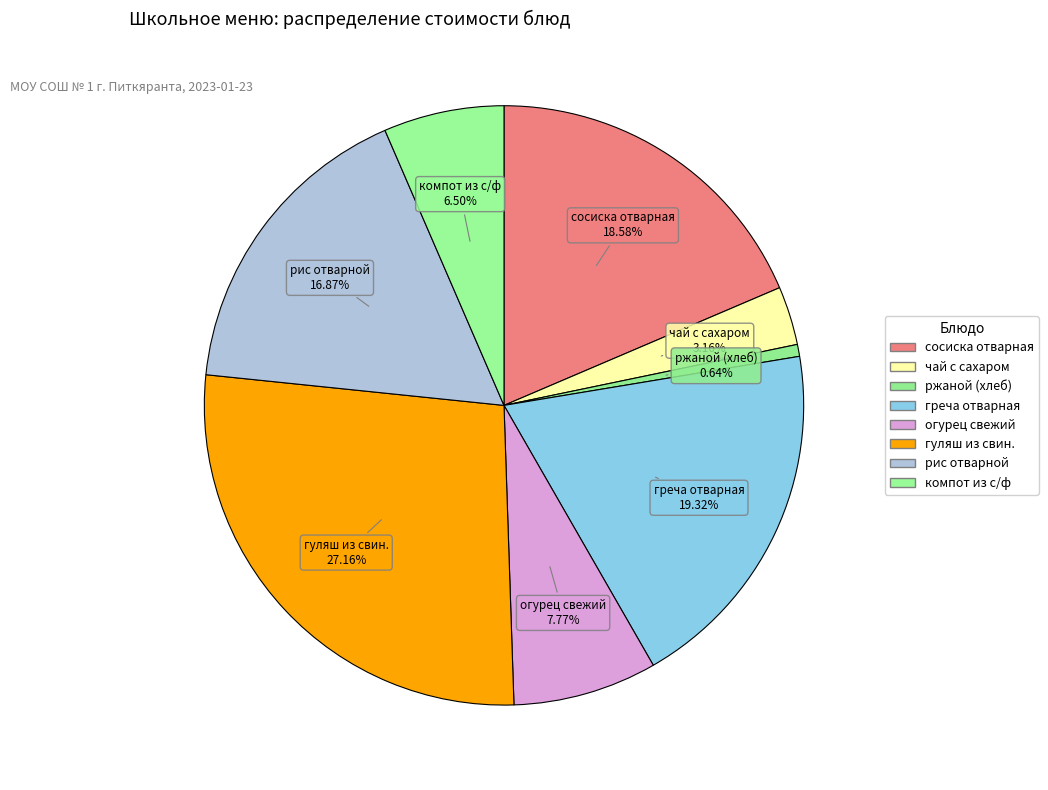

What is the largest slice in the pie chart?

гуляш из свин.